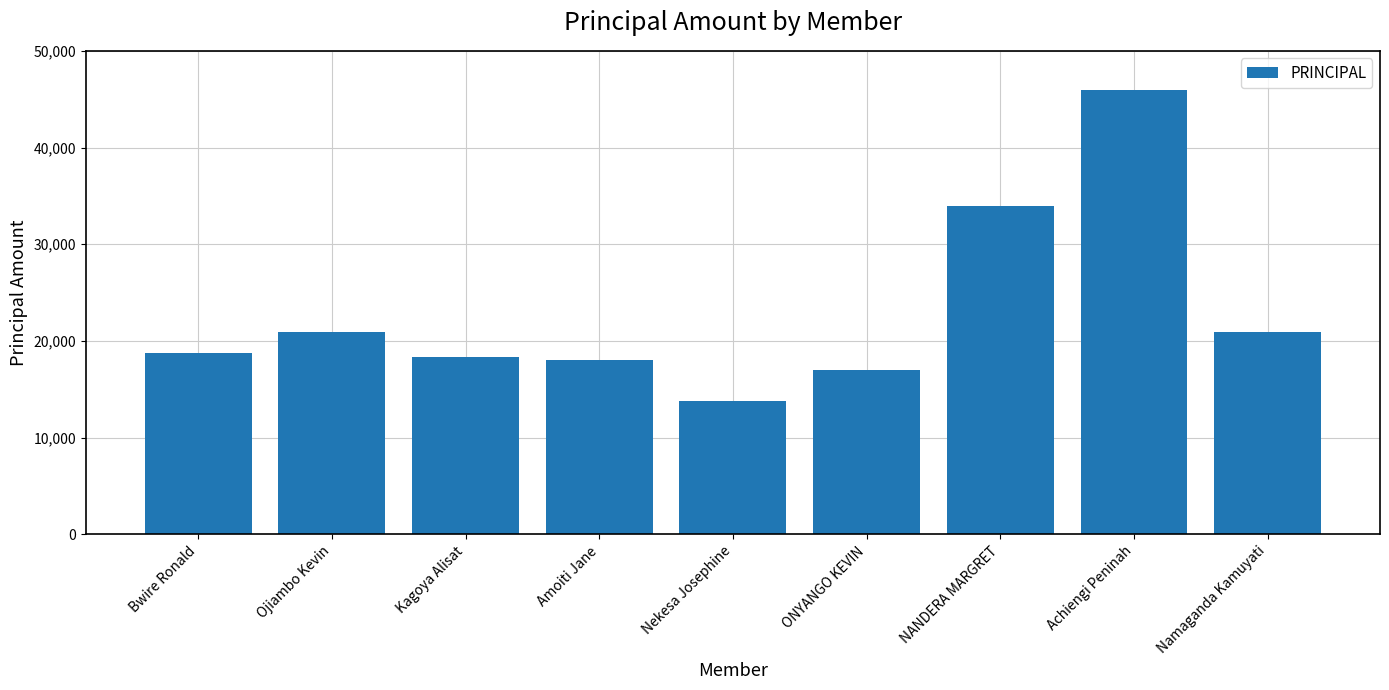

Read the value at Ojiambo Kevin.

20900